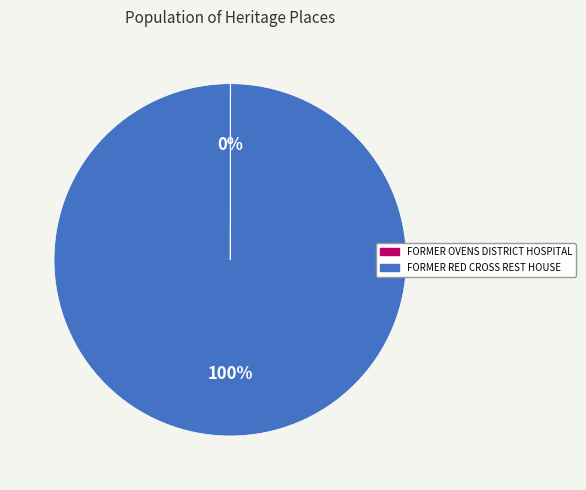

To the nearest percent, what is the difference between the largest and smallest slice percentages?

100%